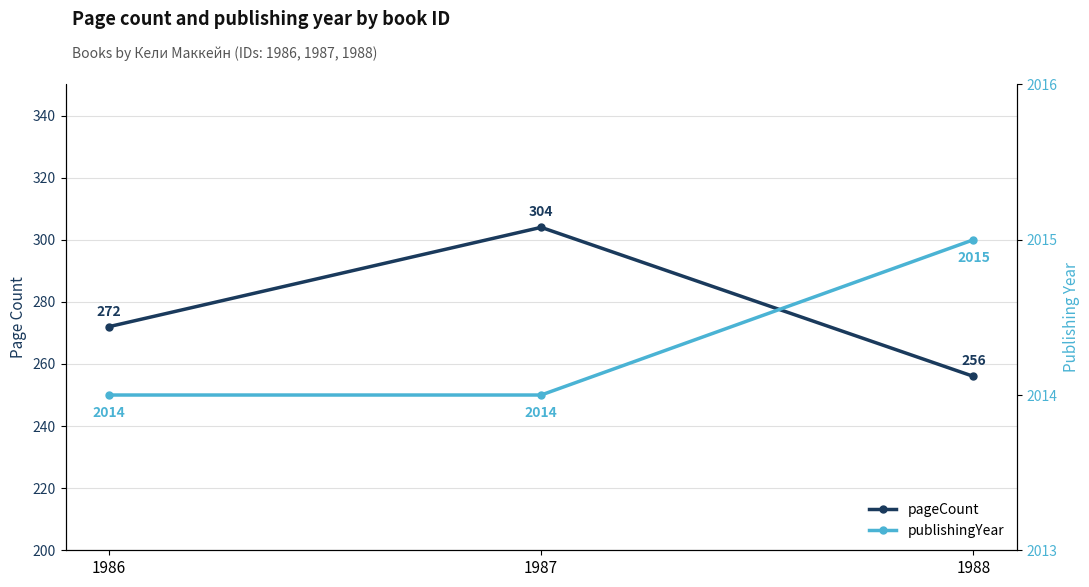

Which series has the widest spread of values?

pageCount